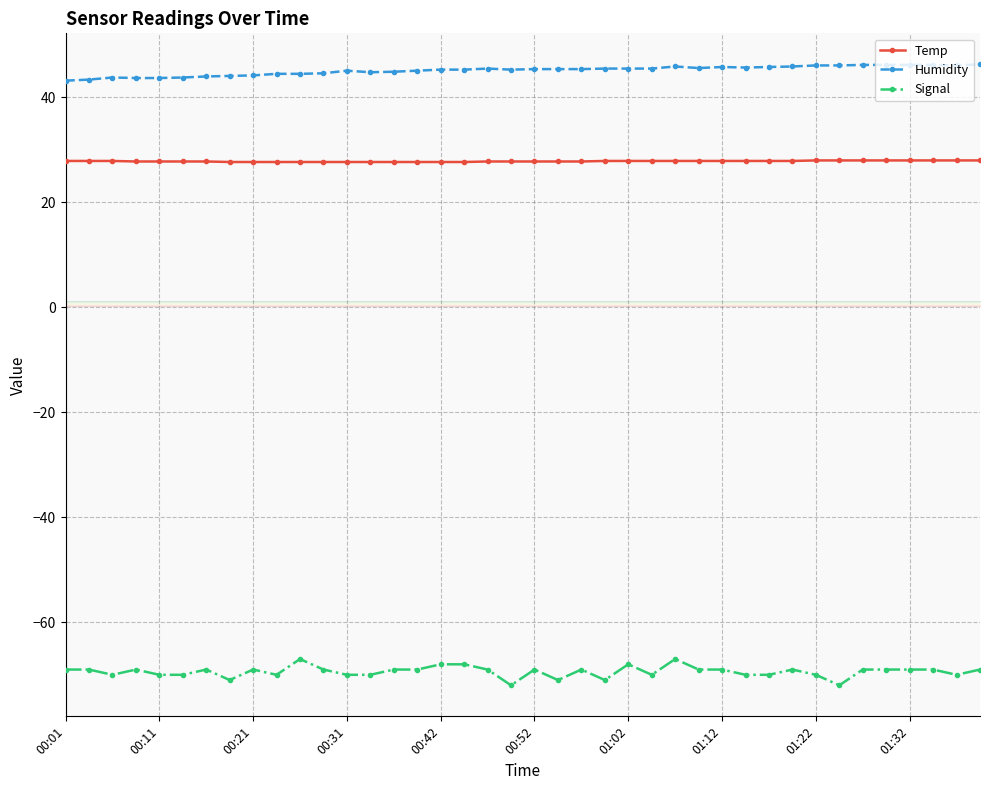

What is the difference between the second highest and second lowest values in the Humidity series?

2.8